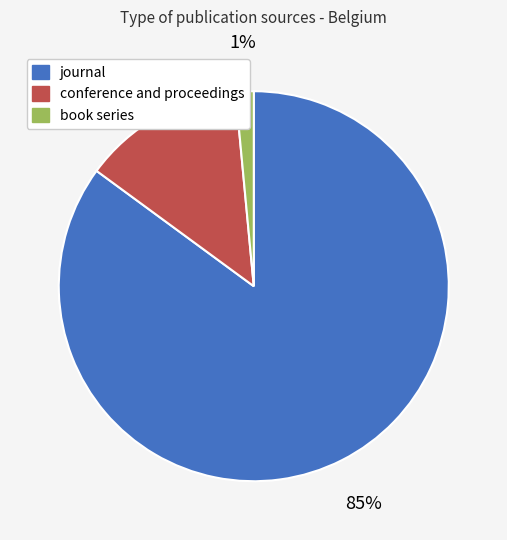

Which category has the biggest portion of the pie?

journal